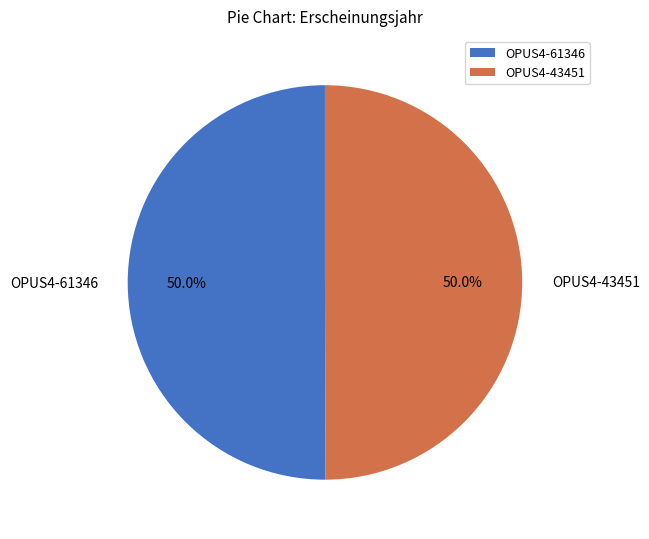

Approximately how many times larger is the value at OPUS4-43451 compared to OPUS4-61346?

1.0